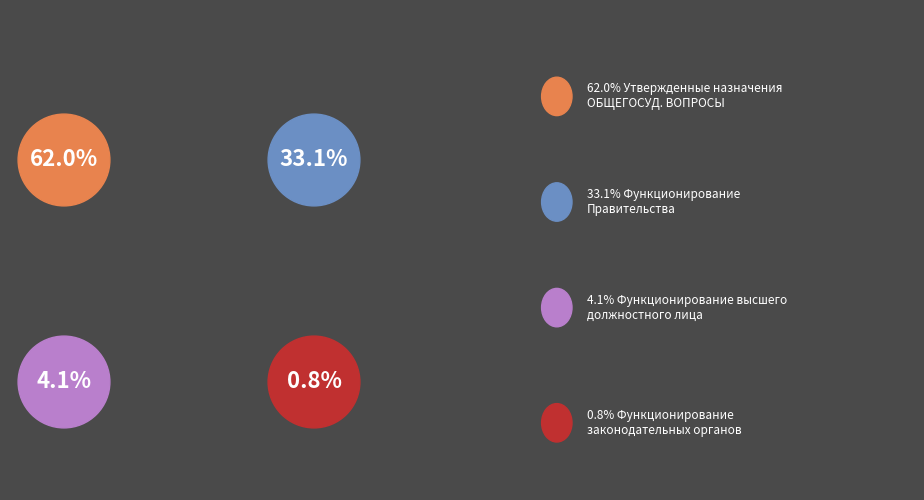

What percentage is the Функционирование Правительства slice, to the nearest percent?

33%